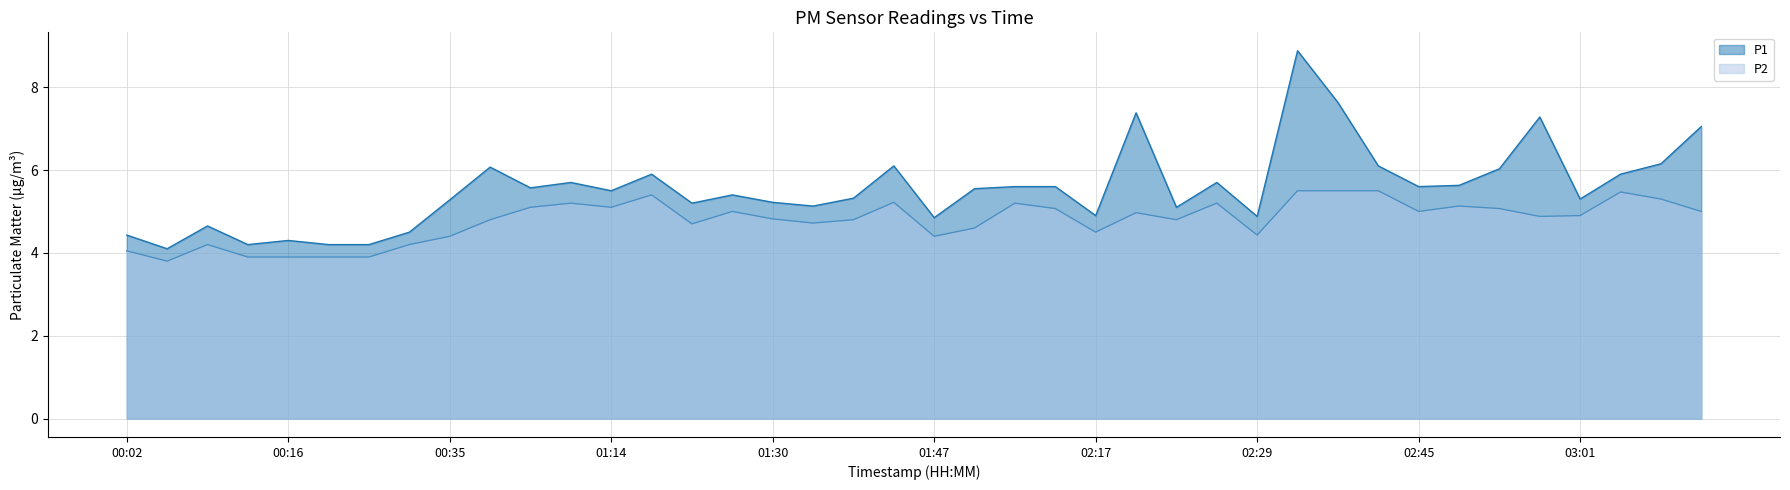

Count the number of data series in this chart.

2